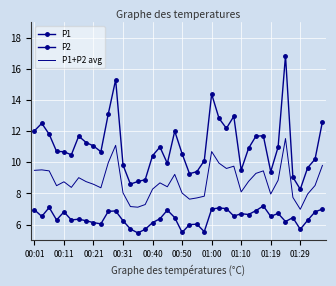

At which category is the sum across all series the highest?

34